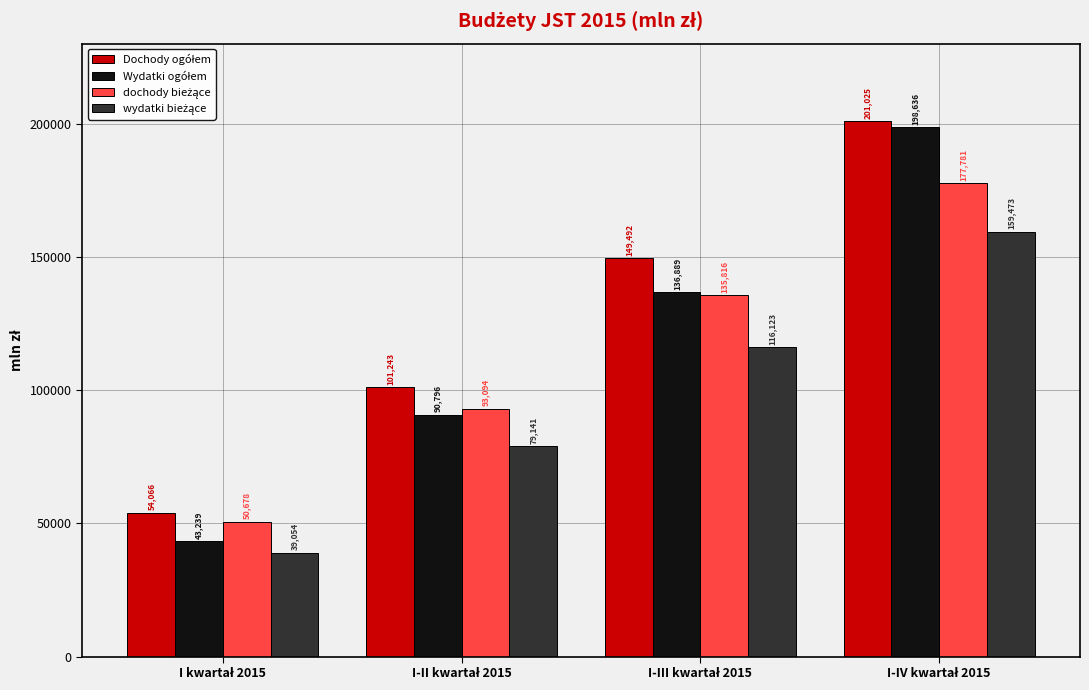

What is the greatest value displayed?

201025